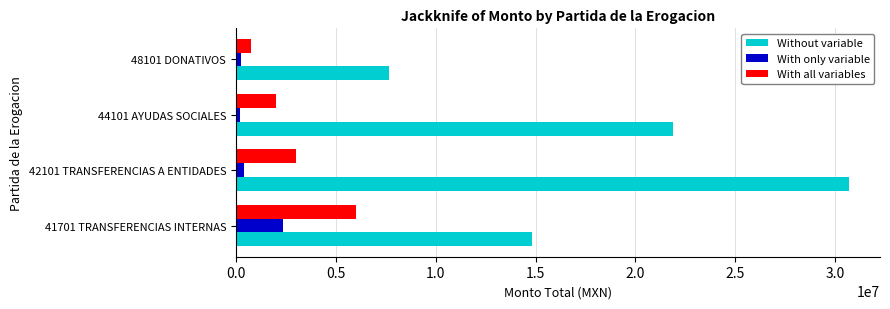

List the series in order of their peak value, lowest first.

With only variable, With all variables, Without variable